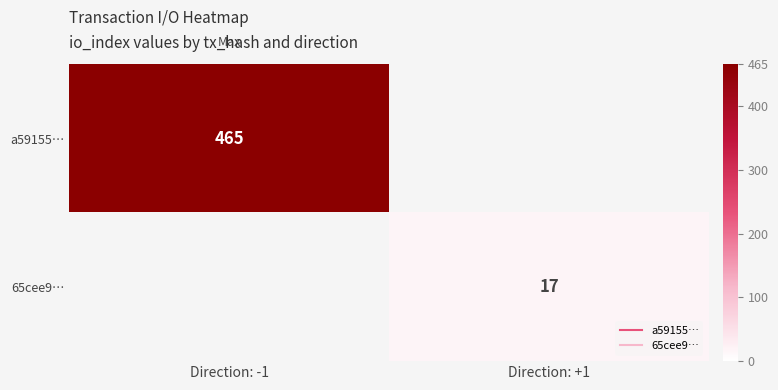

Where is a59155… nearest to the value 465?

Direction: -1